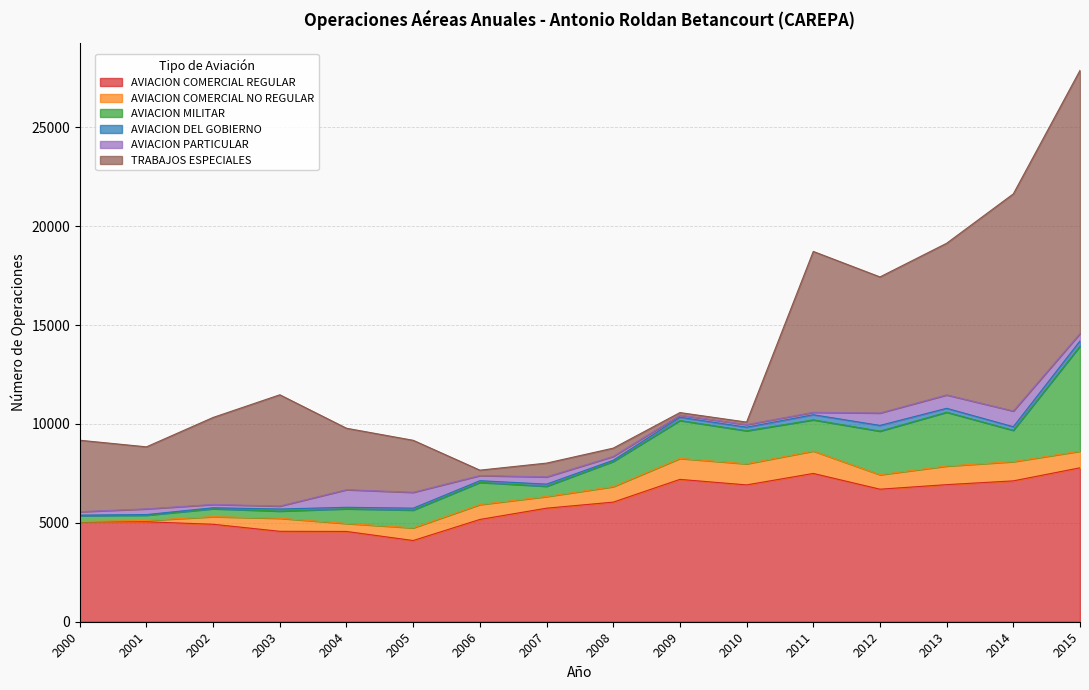

Is it true that AVIACION COMERCIAL NO REGULAR equals 256 at 2002?

False